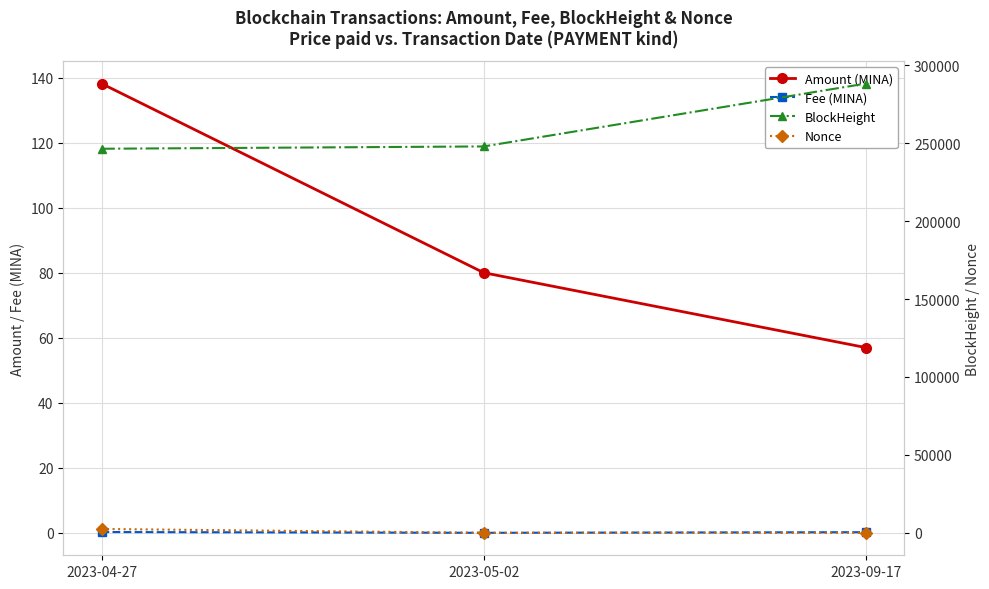

What is the difference between the maximum and minimum values in the BlockHeight series?

41836.0